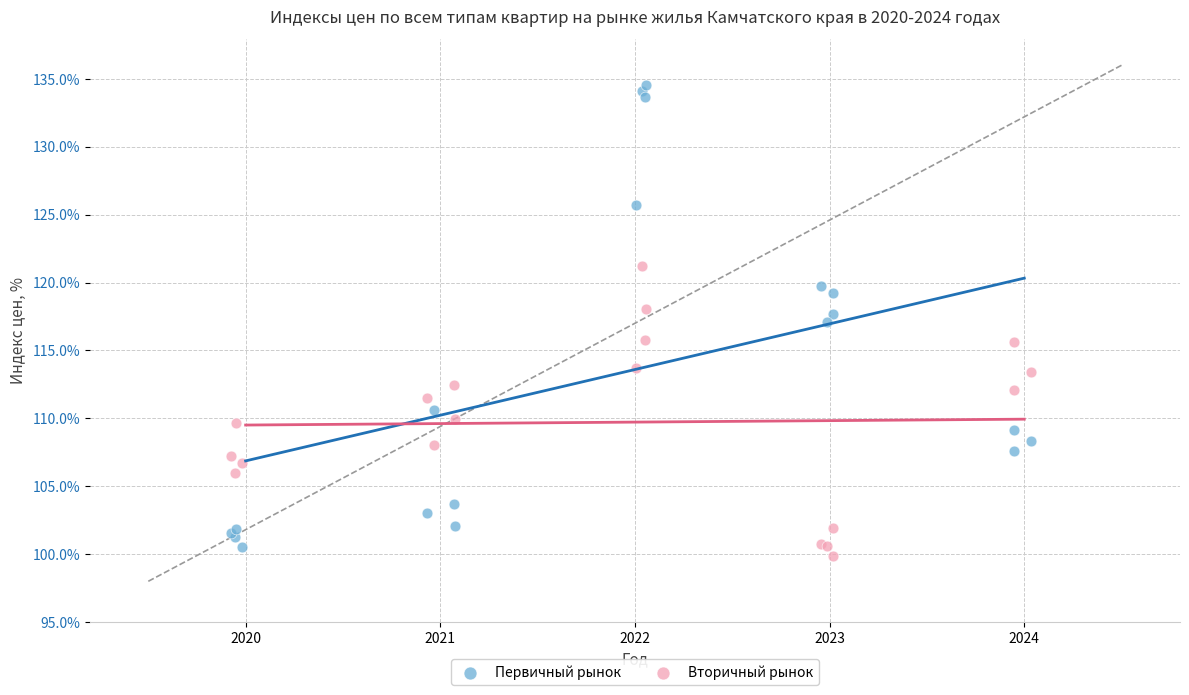

Which series has the widest spread of Y values?

Первичный рынок